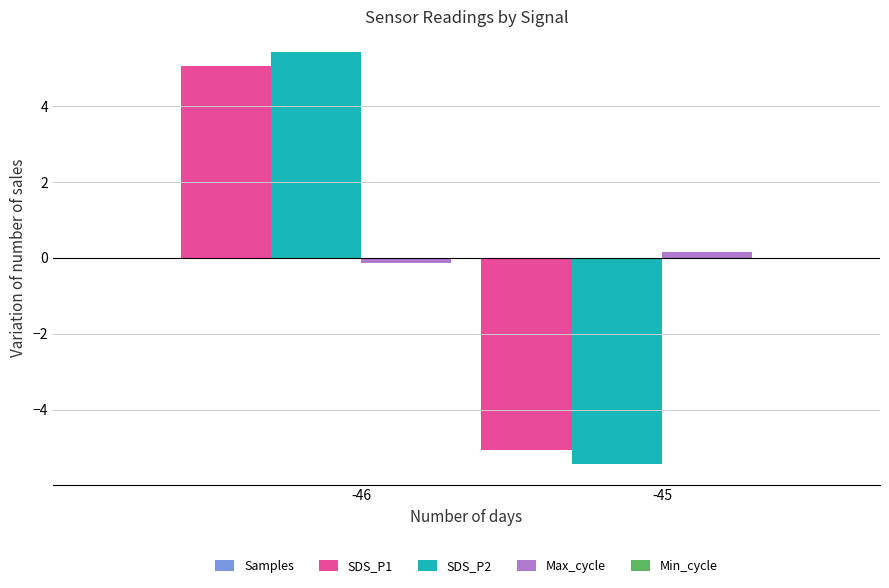

How many values in SDS_P2 are below zero?

1